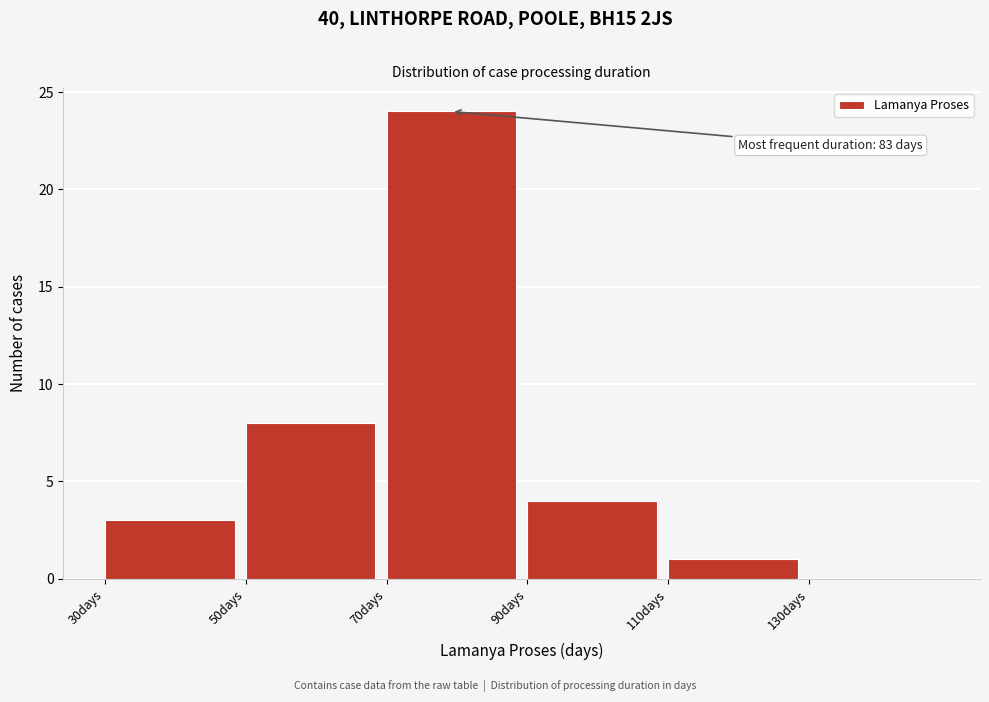

Over which range of the x-axis is the bar tallest?

70 to 90